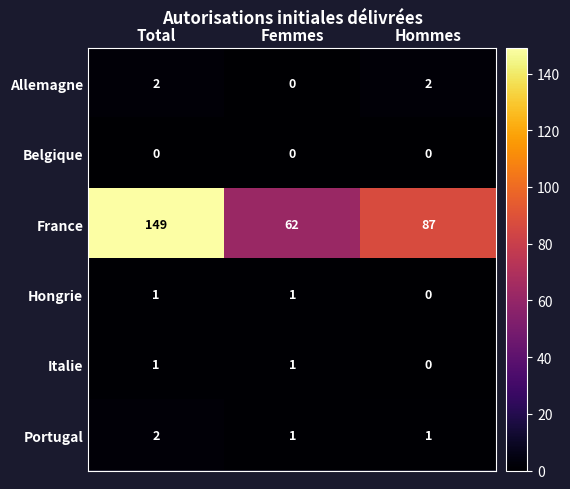

Read the France value at Hommes.

87